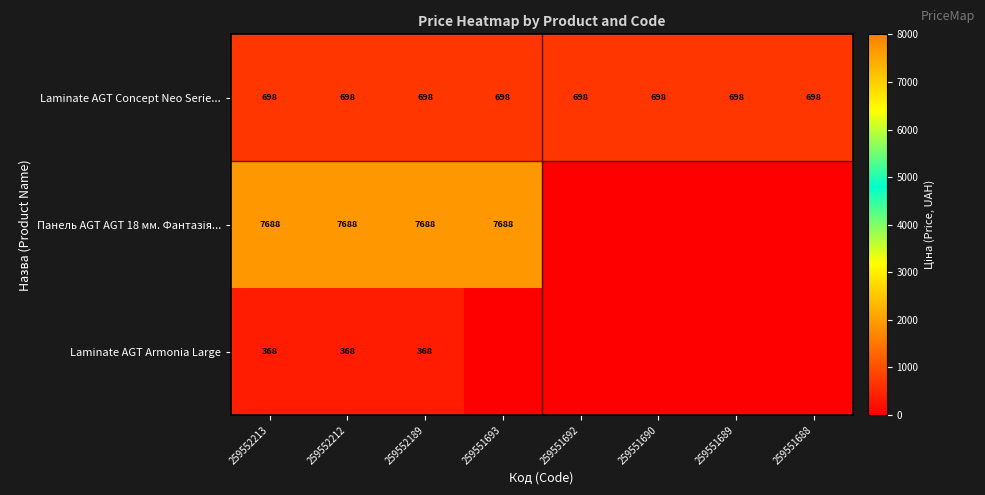

What is the total value across all series at 259552212?

8754